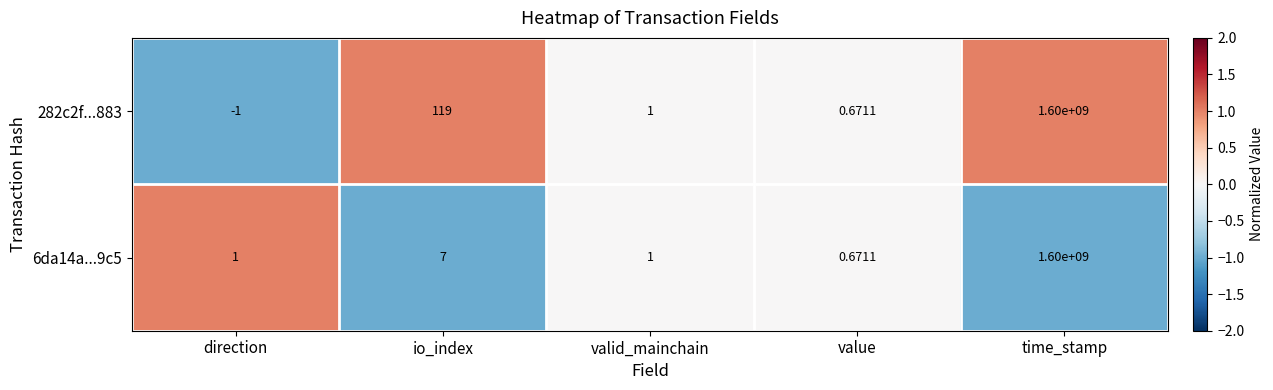

Where is 6da14a...9c5 nearest to the value 800000000?

io_index